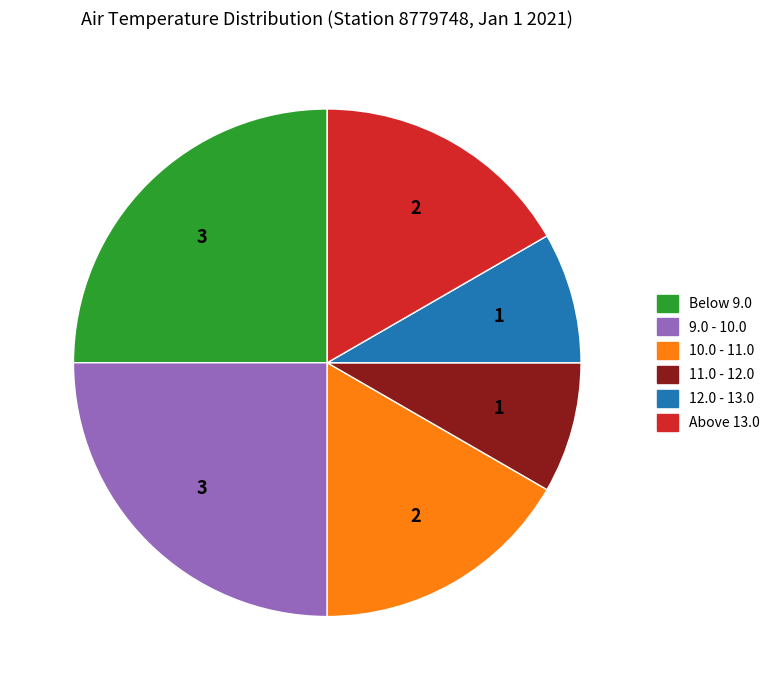

What is the ratio of the value at Below 9.0 to the value at 12.0 - 13.0?

3.0